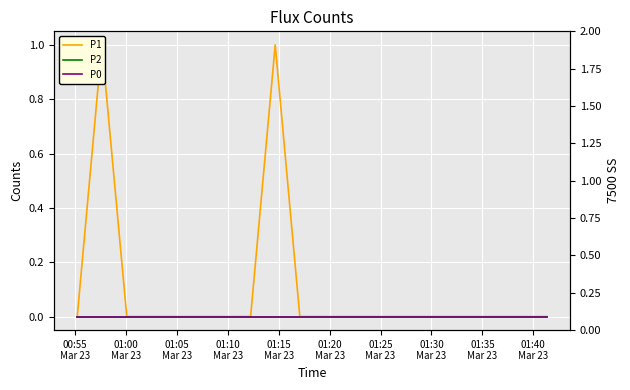

Is the value of P2 at 15 greater than the value of P1 at 15?

No